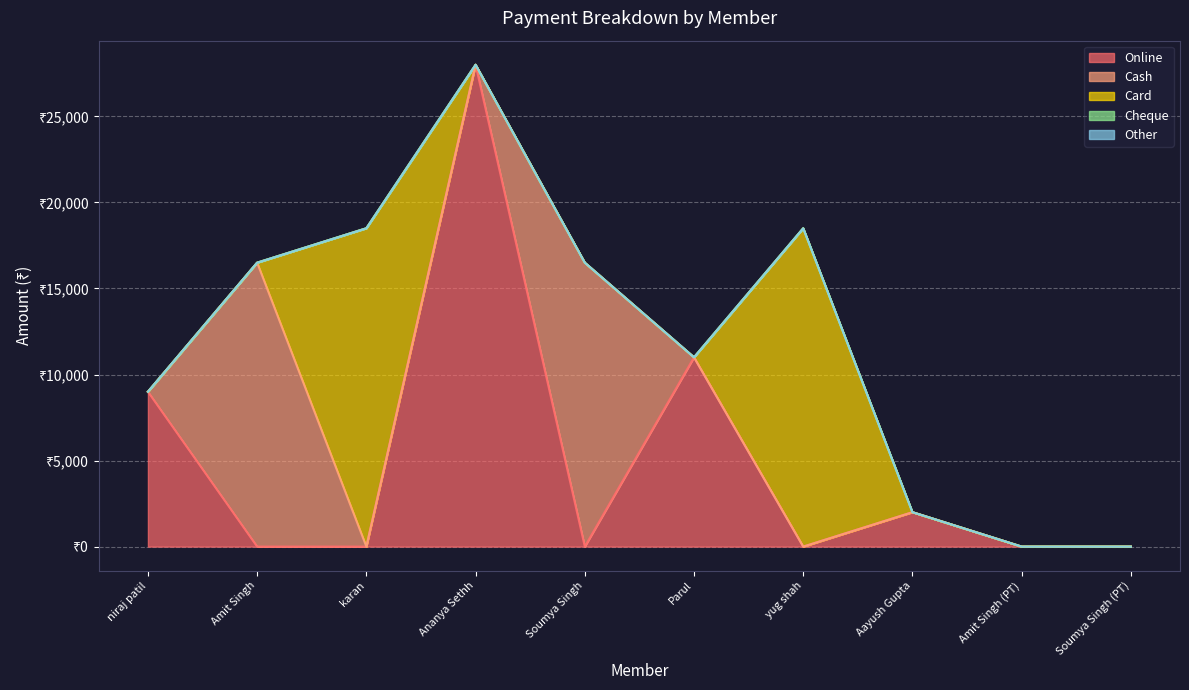

How many lines are shown in the chart?

5